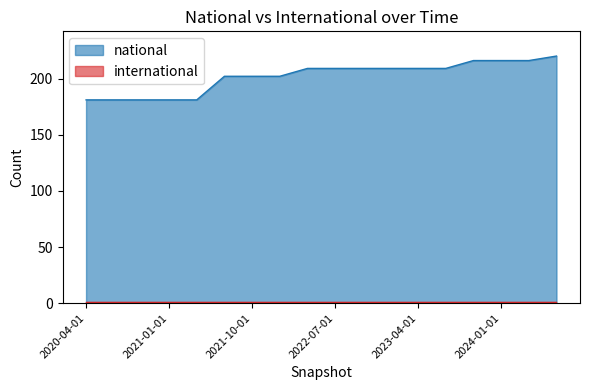

What is the label of the 14th point from the right?

2021-04-01